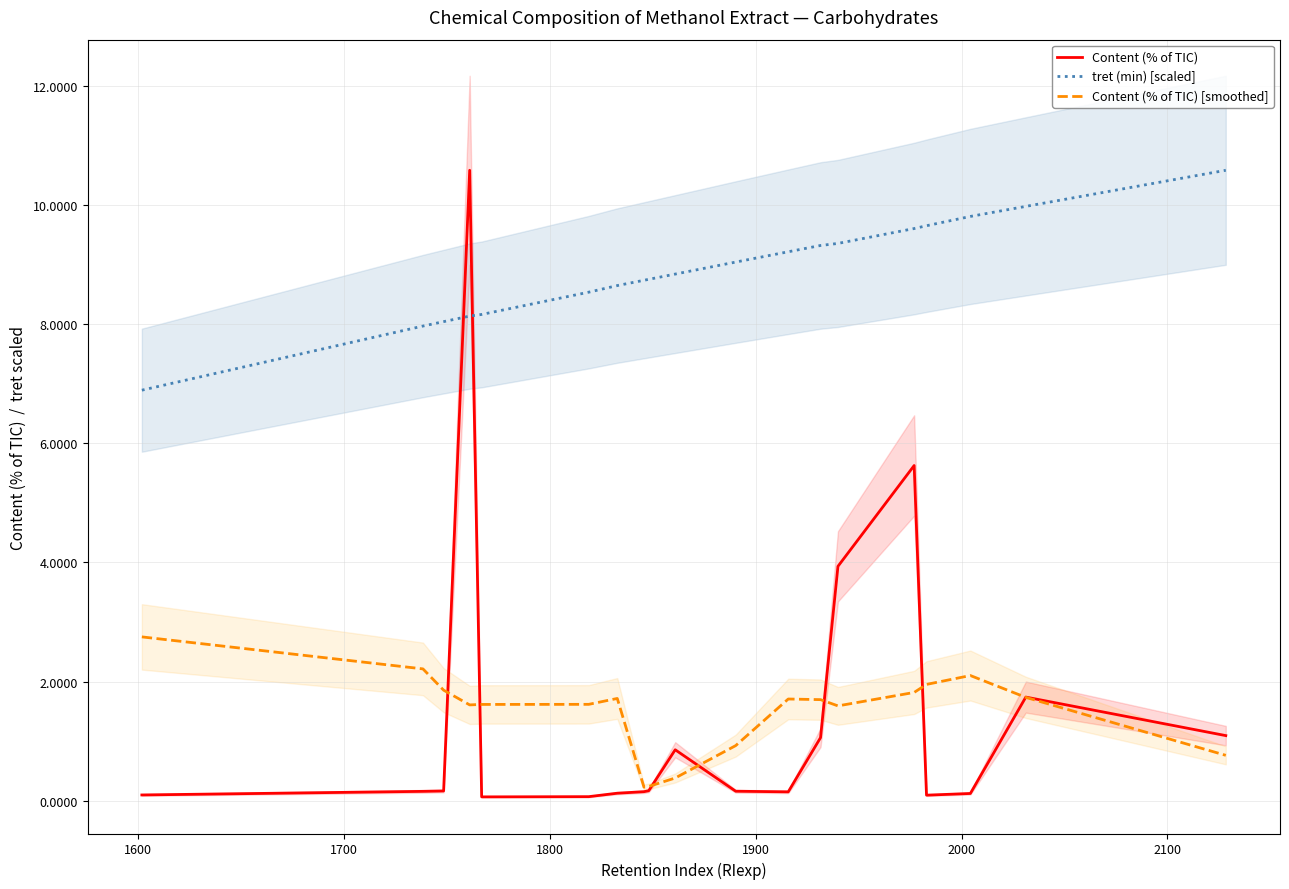

What is the maximum value for tret (min) [scaled]?

10.6